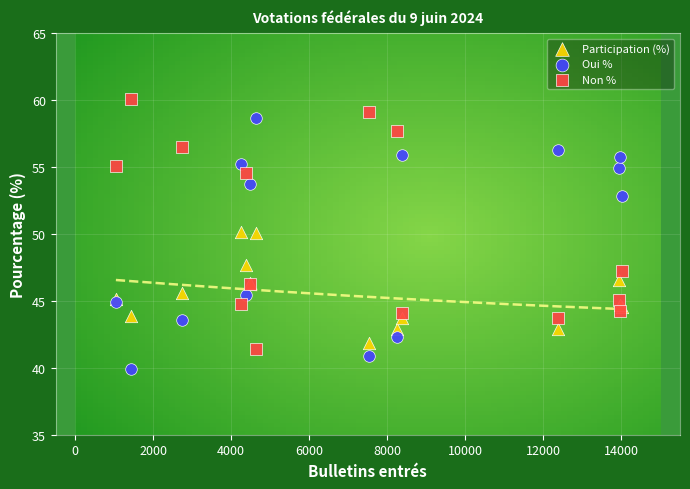

What is the X range (max minus min) for the scatter plot?

12979.0